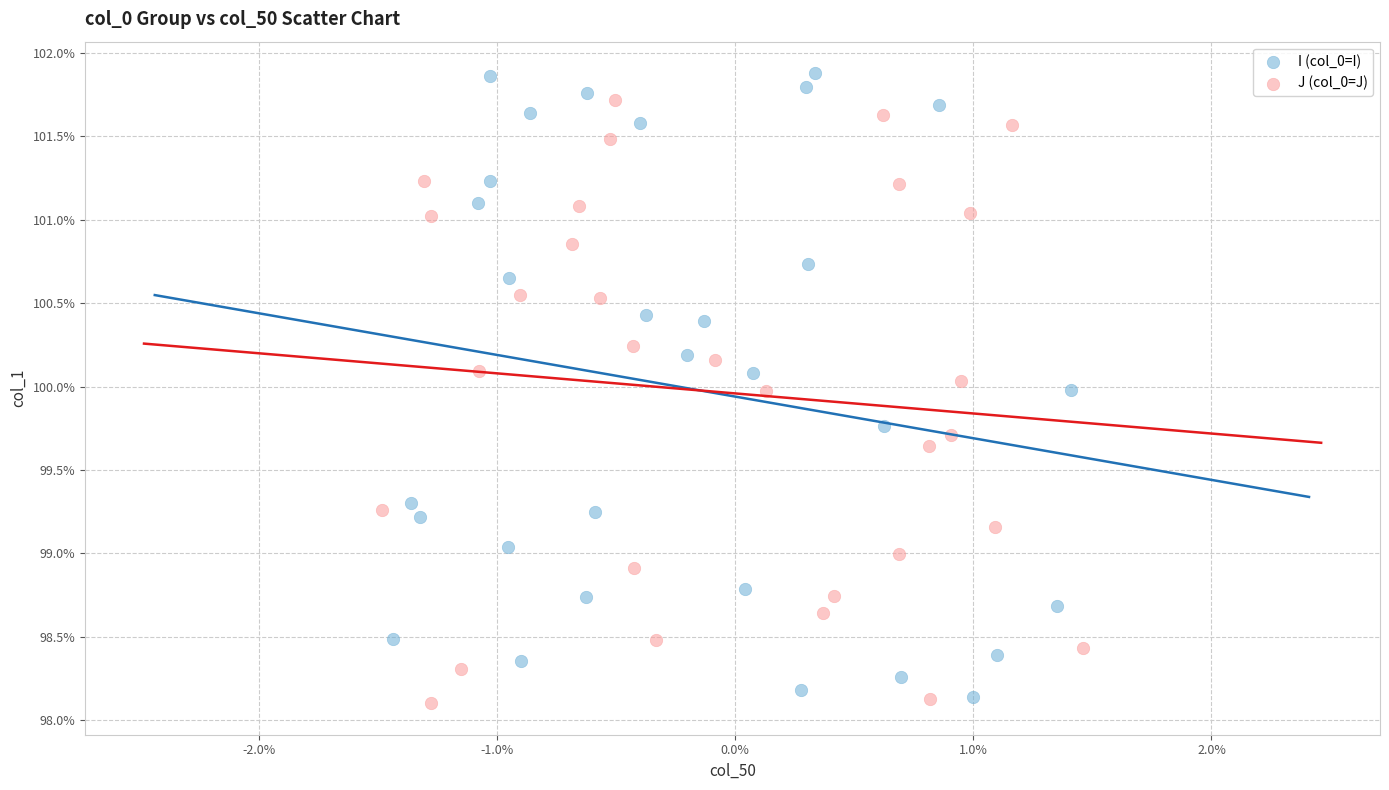

Which series has the largest Y range (max minus min)?

I (col_0=I)